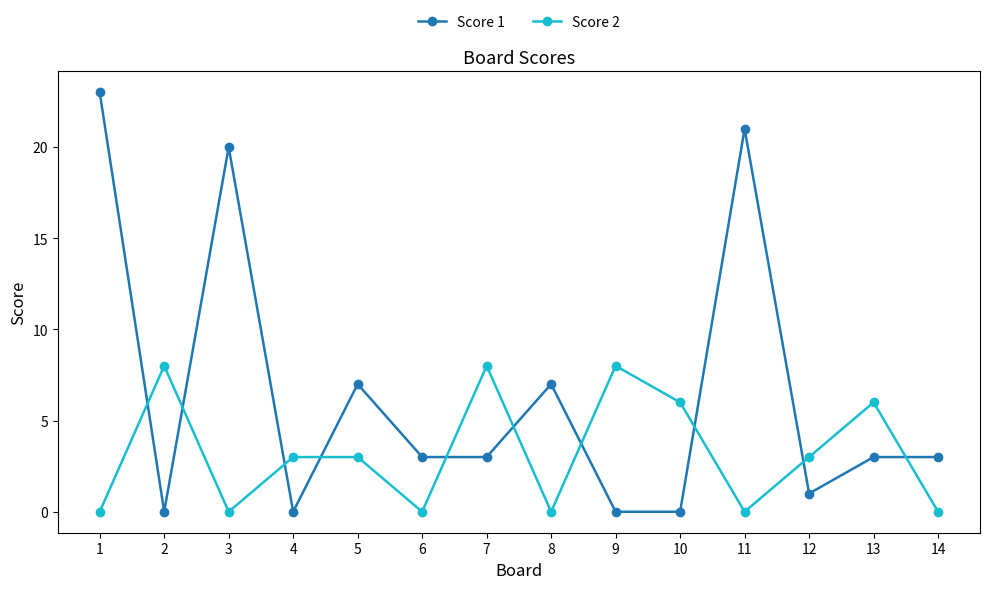

What is the difference between the maximum and minimum values in the Score 2 series?

8